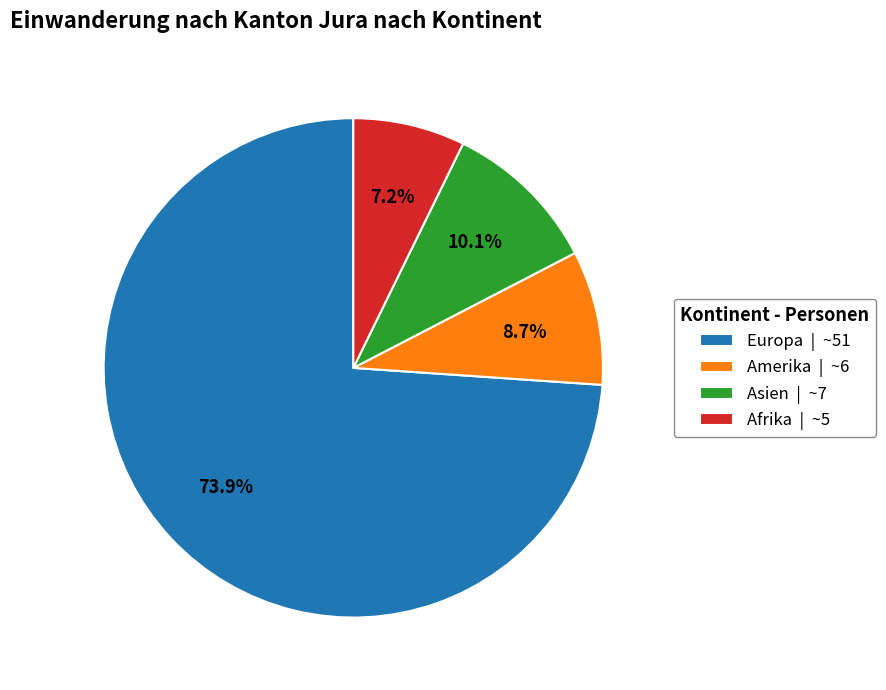

What percentage do Afrika | ~5 and Amerika | ~6 together represent?

15.9%